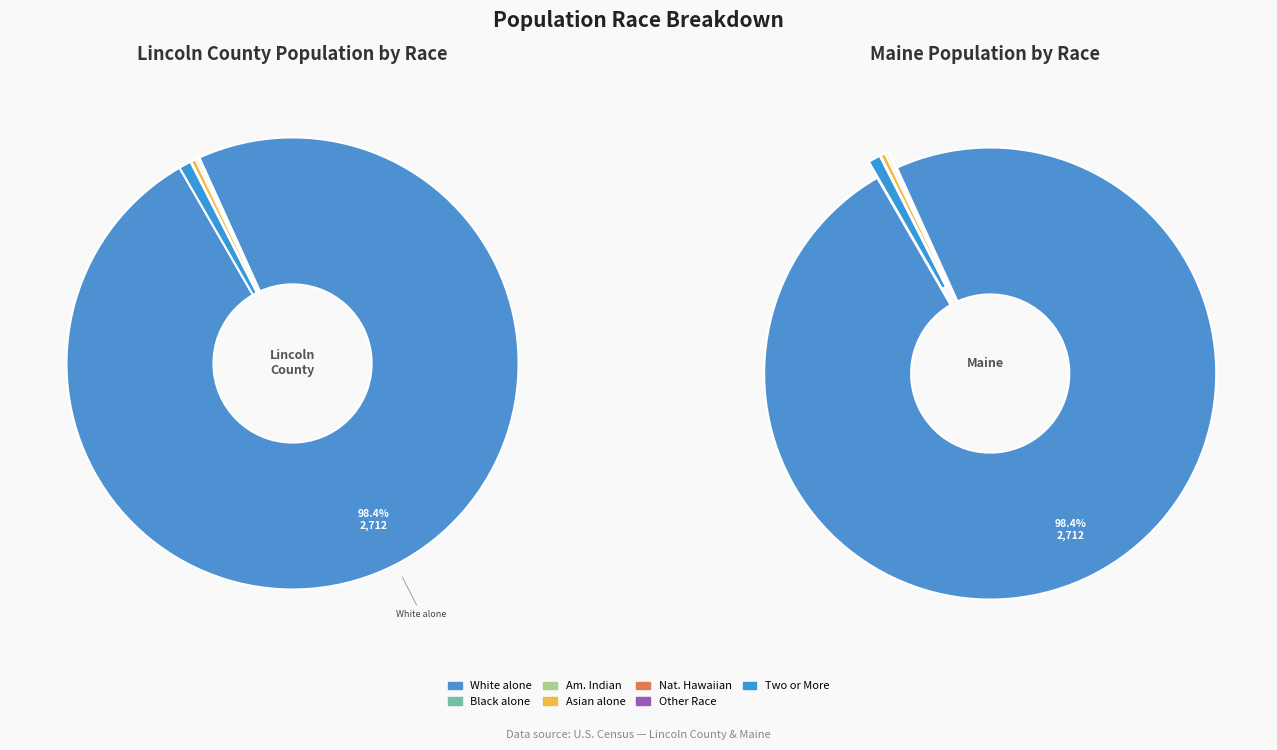

Approximately how many times larger is the value at Some Other Race alone compared to Black or African American alone?

0.3